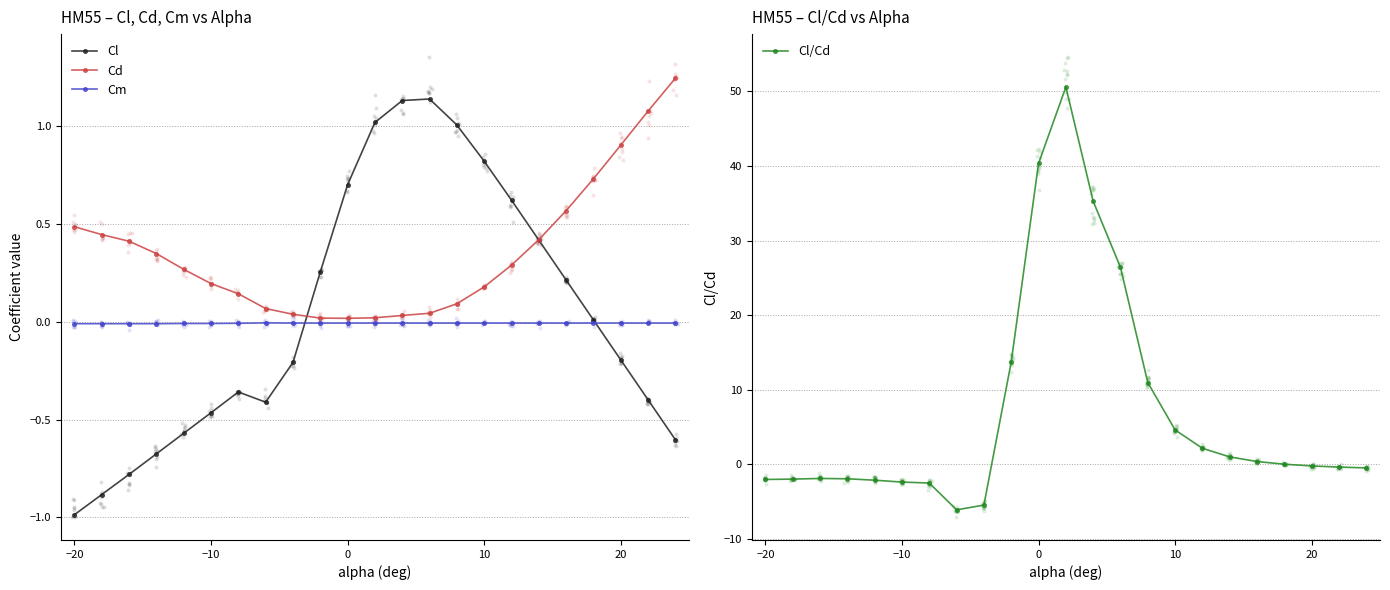

How many interior local peaks does the Cl series have?

2